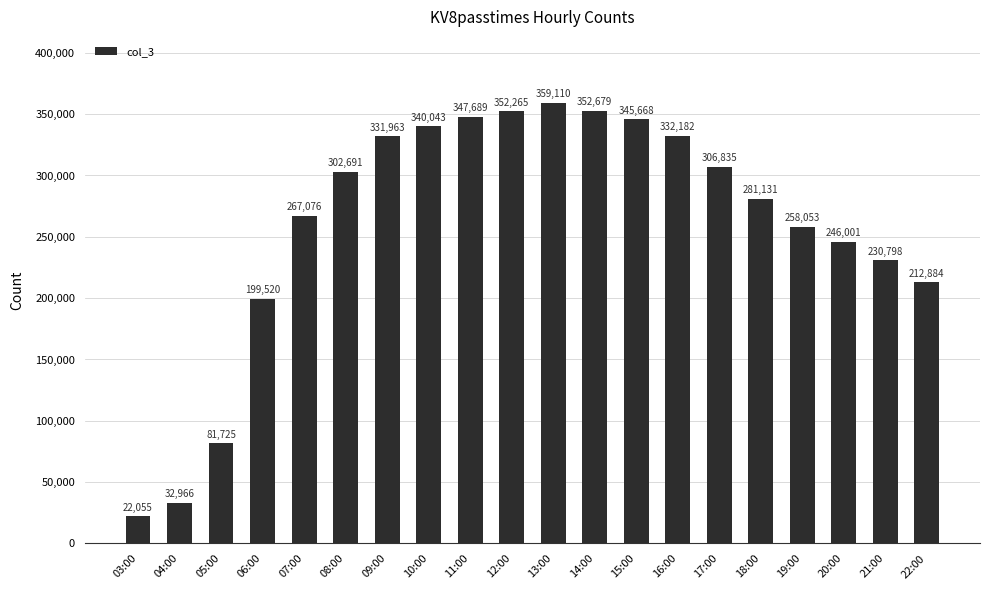

Reading left to right, transcribe all the data shown in this chart.

22055	32966	81725	199520	267076	302691	331963	340043	347689	352265	359110	352679	345668	332182	306835	281131	258053	246001	230798	212884